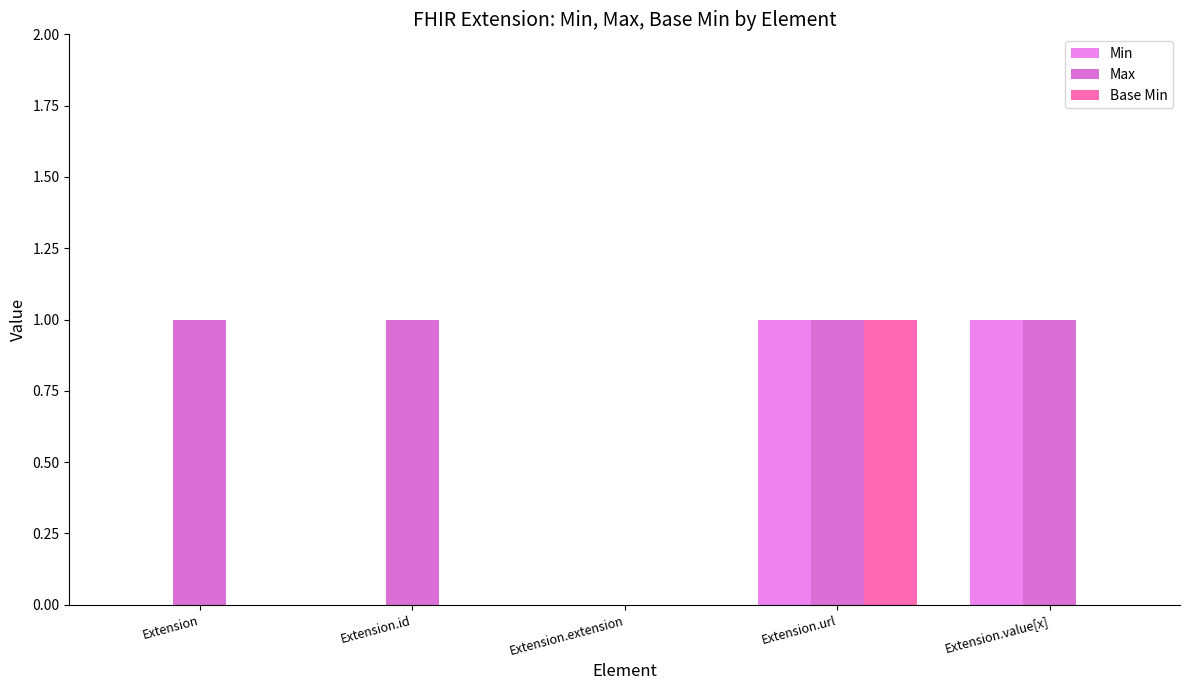

At which label does Max reach its minimum?

Extension.extension